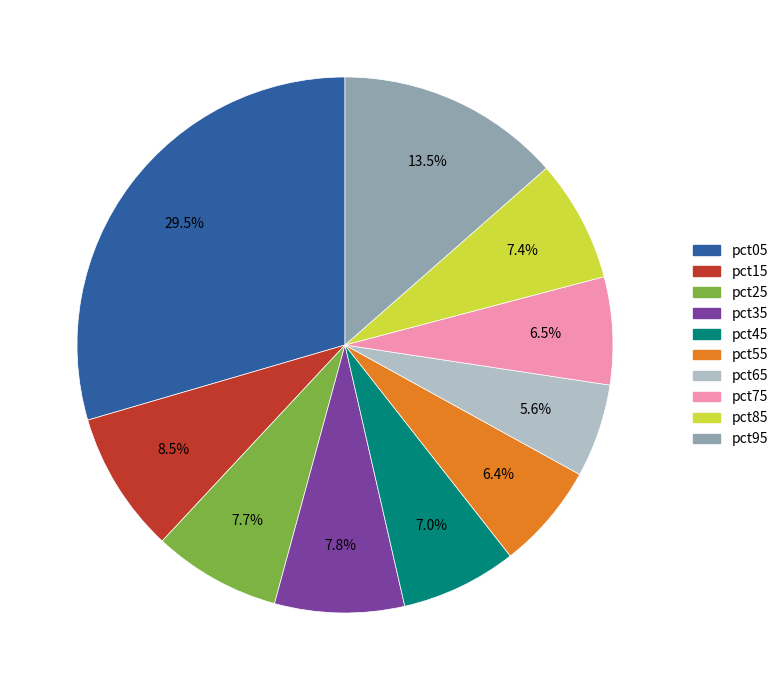

True or false: pct25 accounts for 8% of the total.

True